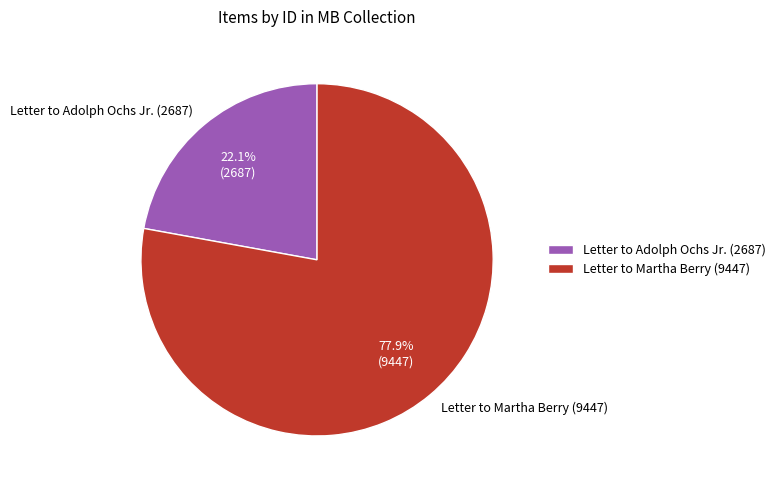

Does Letter to Martha Berry (9447) account for over 50% of the chart?

Yes